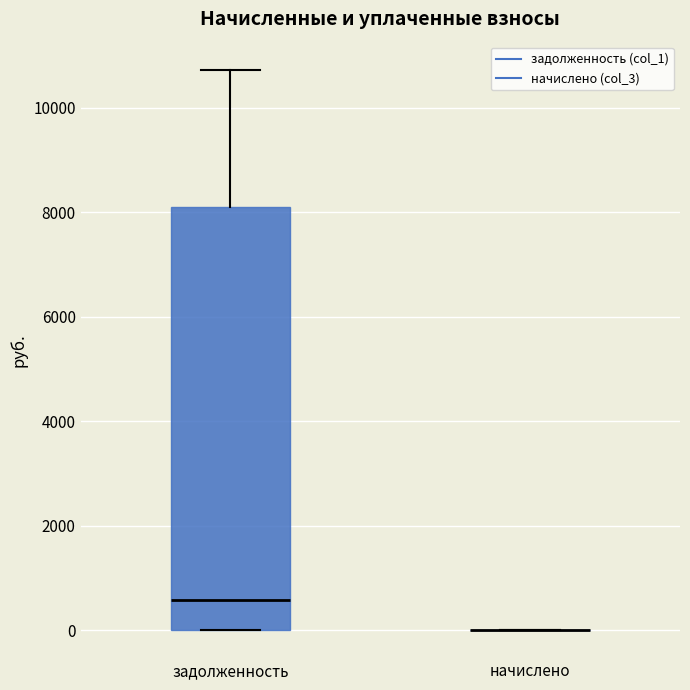

Comparing the boxes themselves (not the whiskers), which one is the tallest?

задолженность